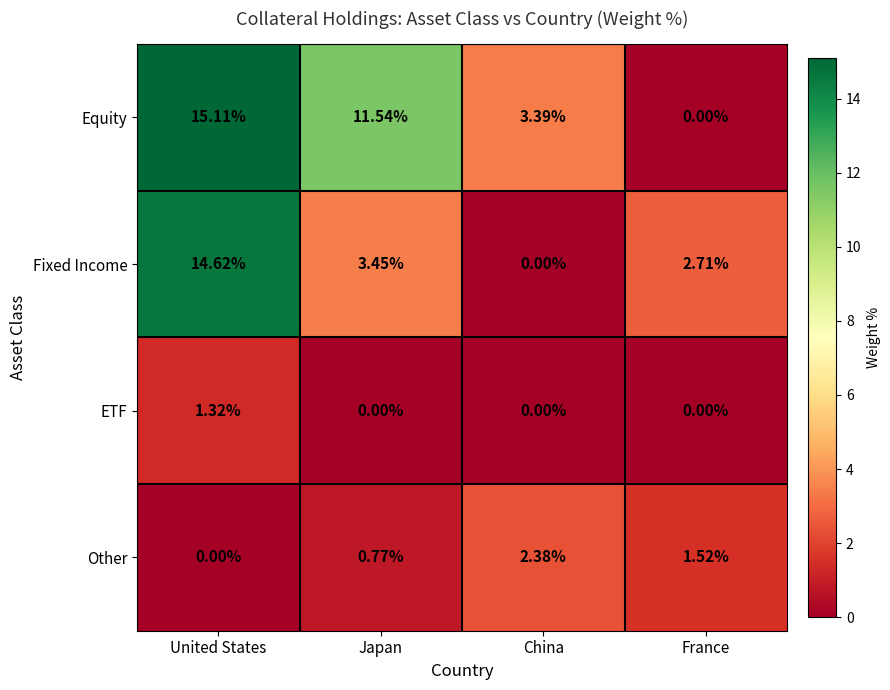

Which series has the largest total across all categories?

Equity